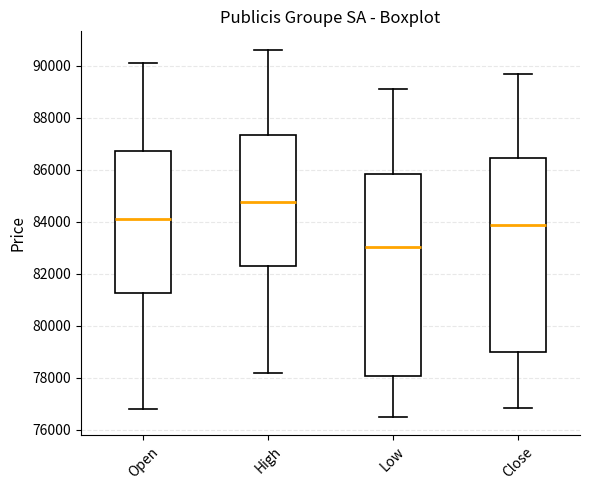

Reading left to right, read every box against the y-axis: the position of its median line, the range the box covers, and the ends of its whiskers. The values are not printed on the chart, so give them approximately, as read against the axis.

Open: median 84200, box 81200 to 86800, whiskers 76800 to 90000
High: median 84800, box 82200 to 87400, whiskers 78200 to 90600
Low: median 83000, box 78000 to 85800, whiskers 76400 to 89000
Close: median 83800, box 79000 to 86400, whiskers 76800 to 89600